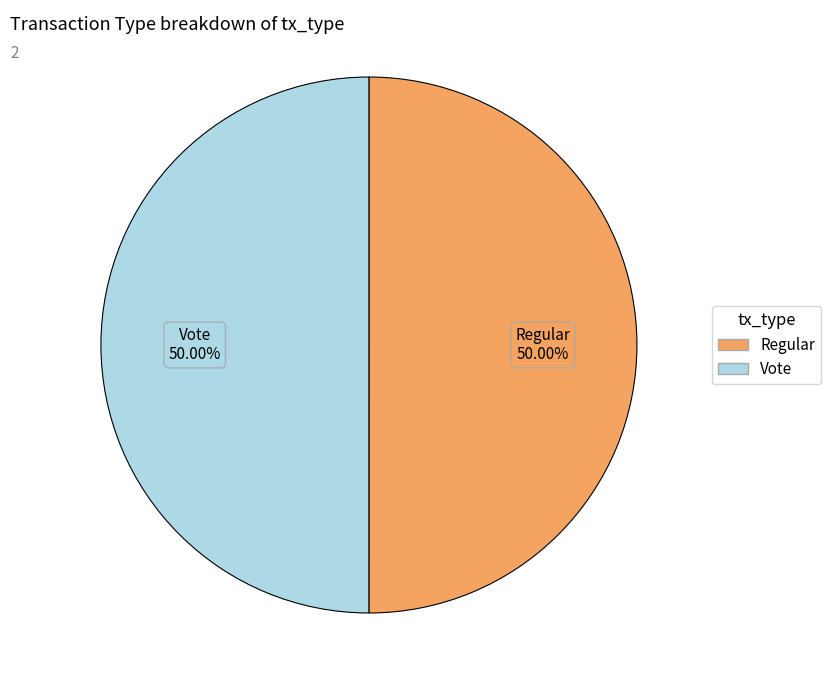

Combined, do Regular and Vote account for over 50%?

Yes